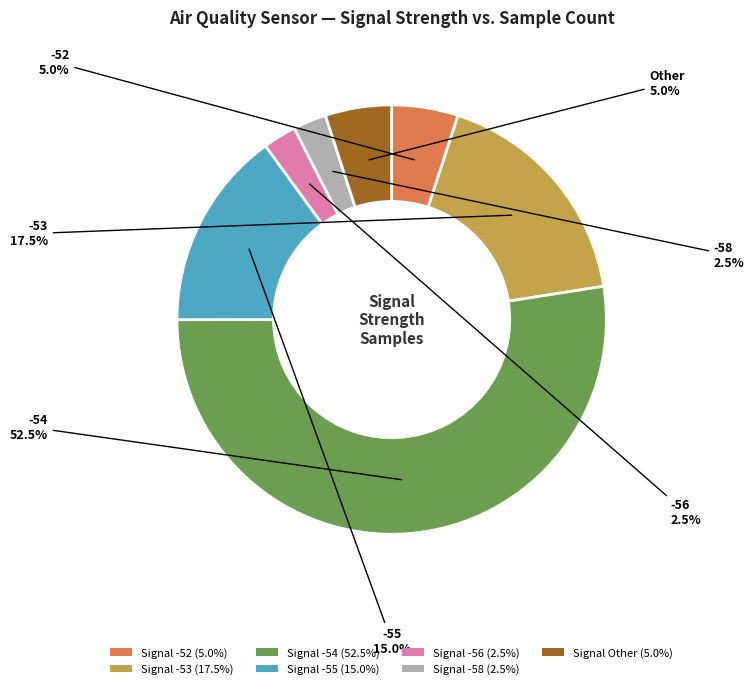

What is the total percentage of Signal Other (5.0%) and Signal -55 (15.0%)?

20.0%